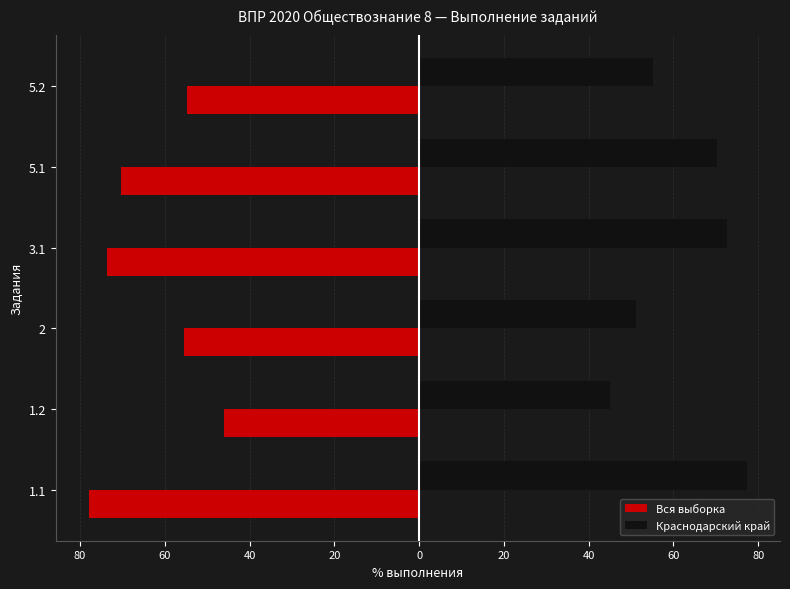

What are all the series names shown in the legend?

Вся выборка, Краснодарский край